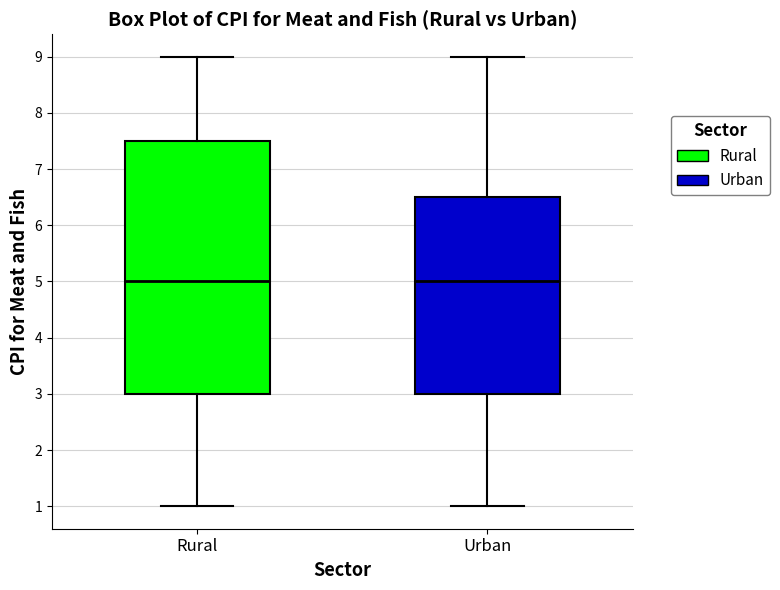

Where is the upper edge of the box for Urban on the y-axis? The values are not printed on the chart, so give them approximately, as read against the axis.

6.5